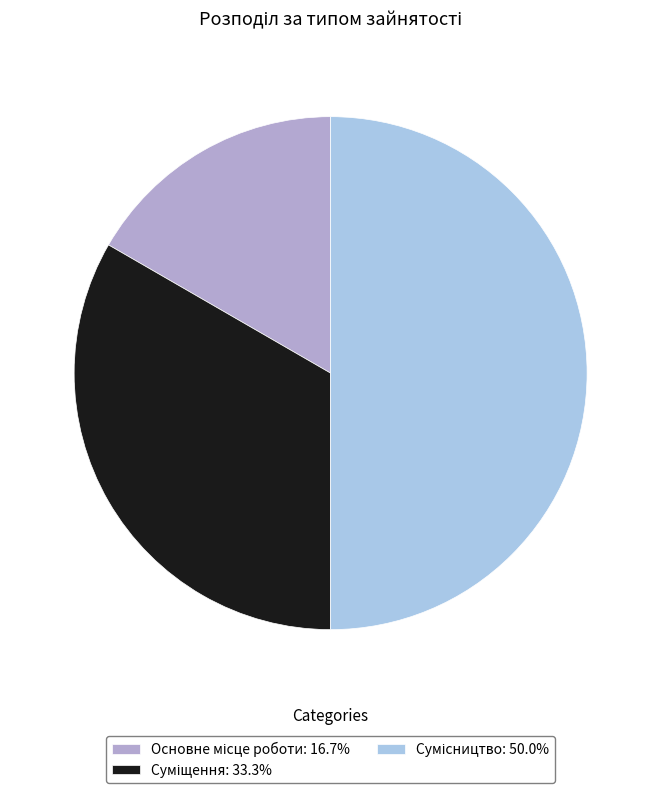

Which slice is the largest?

Сумісництво